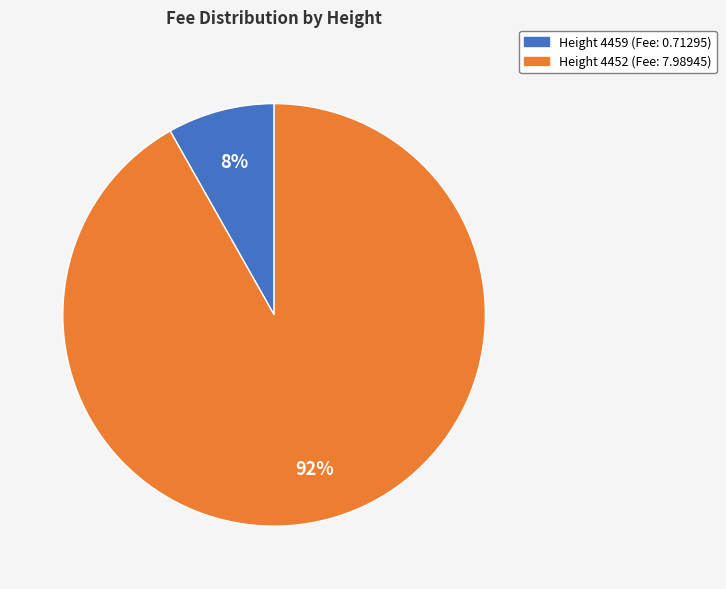

To the nearest percent, what is the average slice percentage?

50%